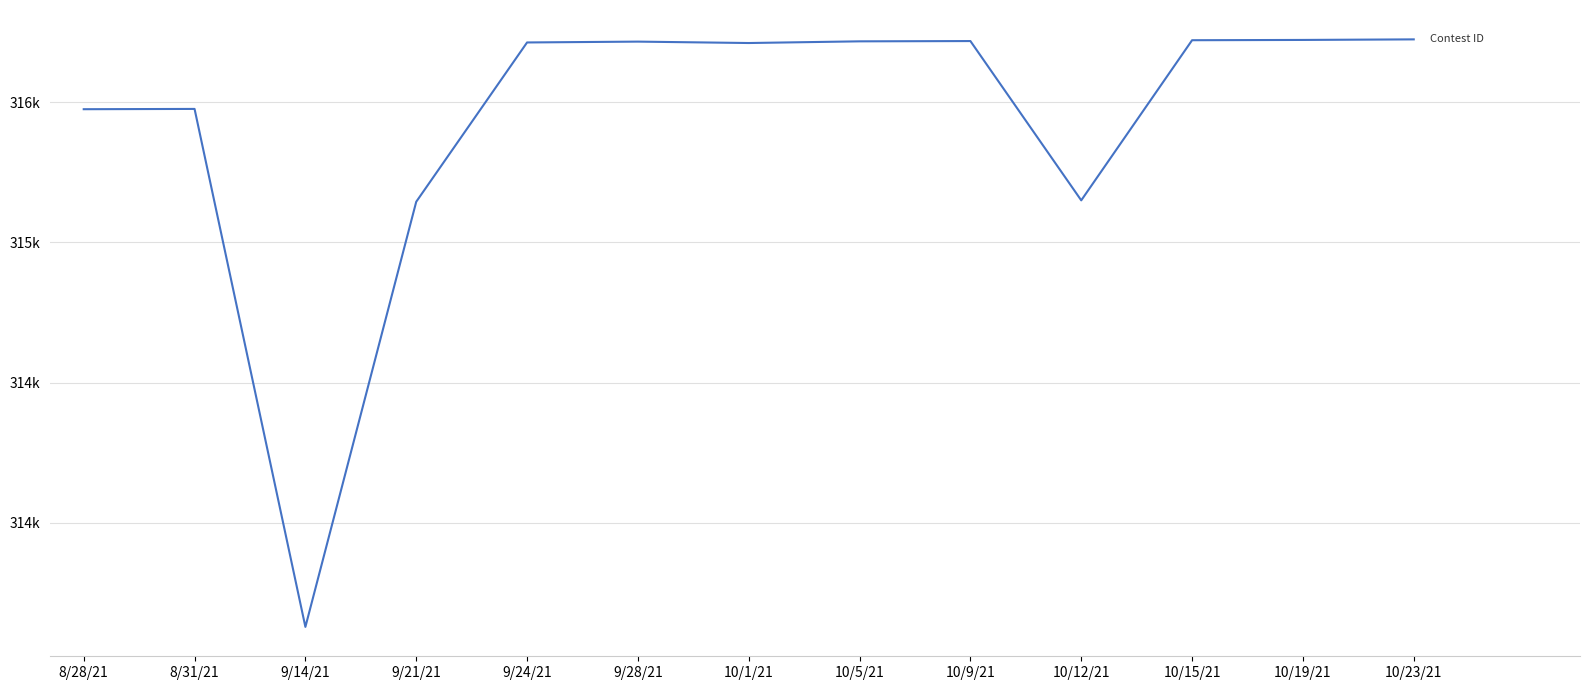

Which label corresponds to the largest value in the chart?

10/23/21